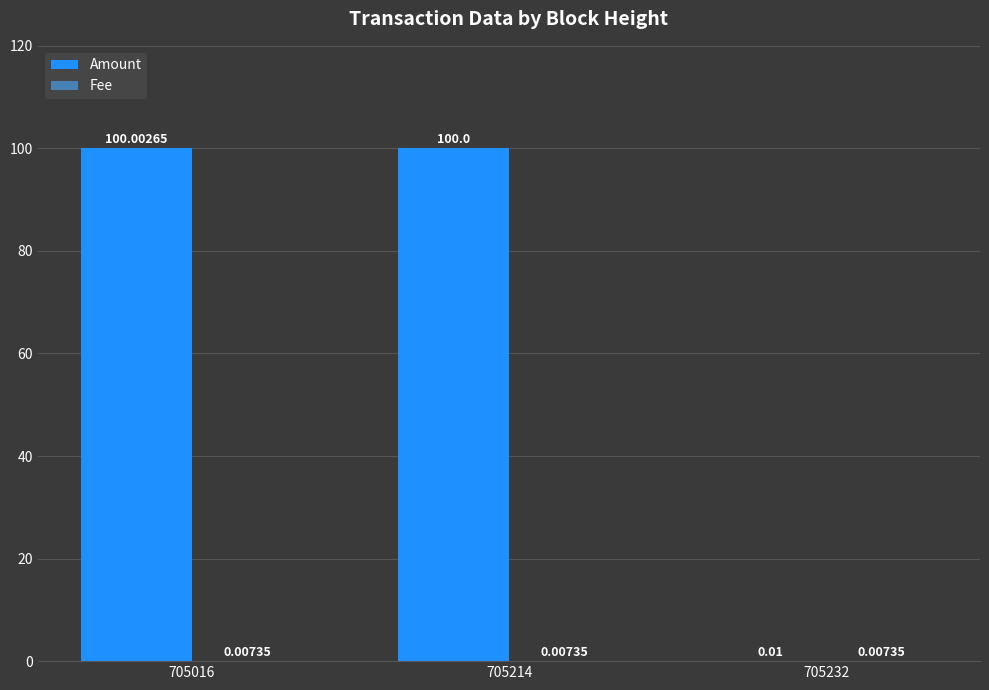

How many categories are shown in the chart?

3